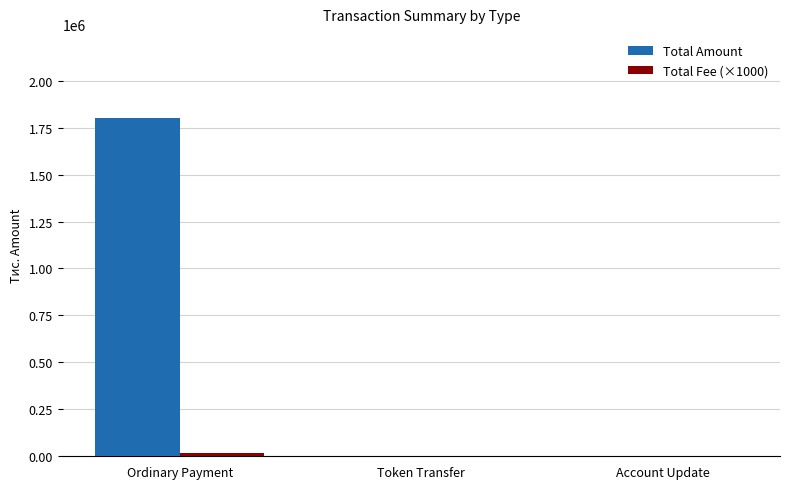

At which category is the sum across all series the highest?

Ordinary Payment